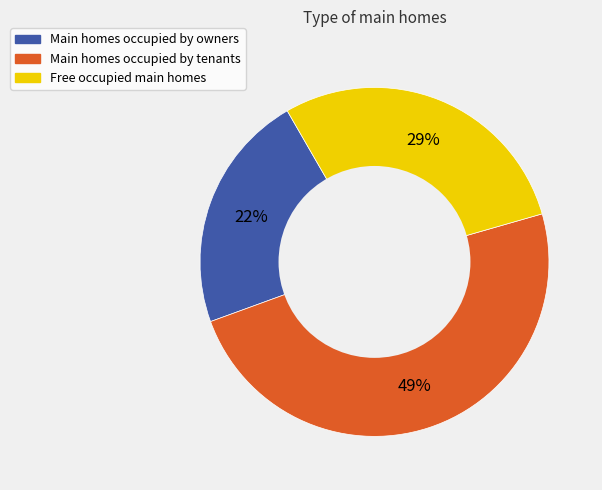

To the nearest percent, what is the difference between the largest and smallest slice percentages?

27%